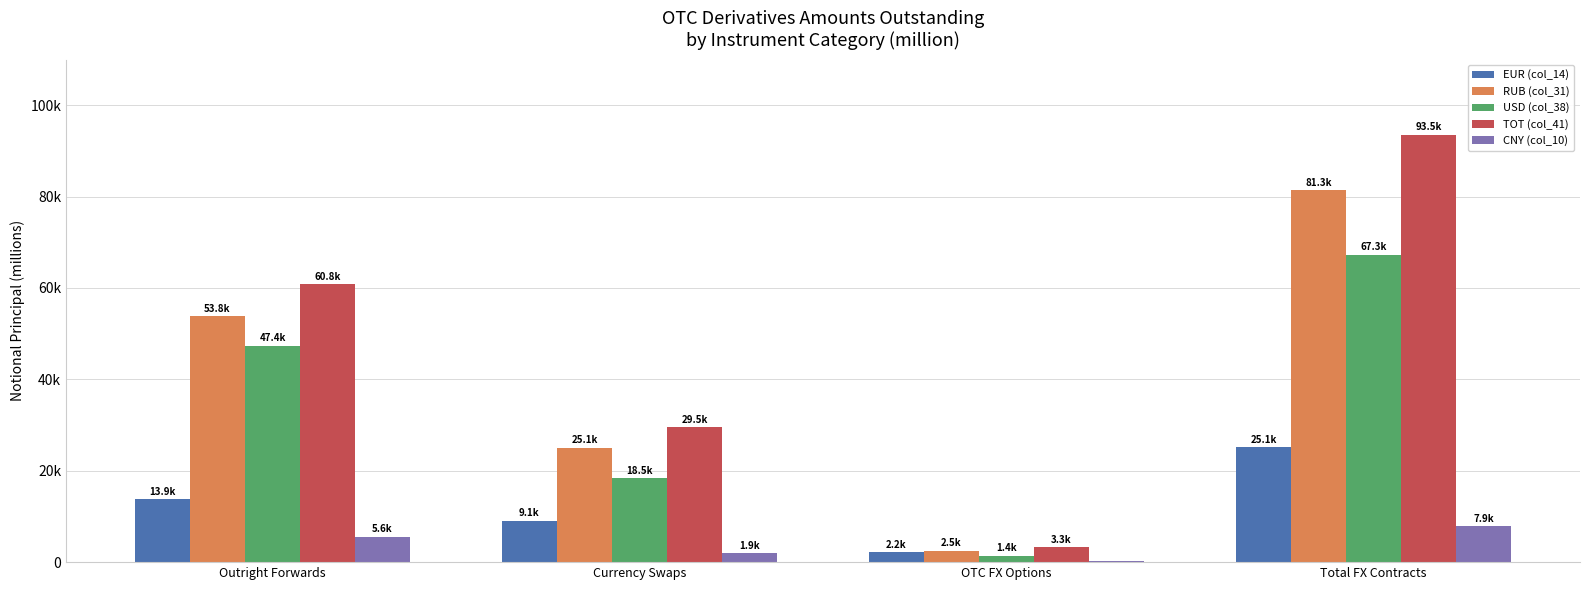

What is the maximum value for CNY (col_10)?

7870.8